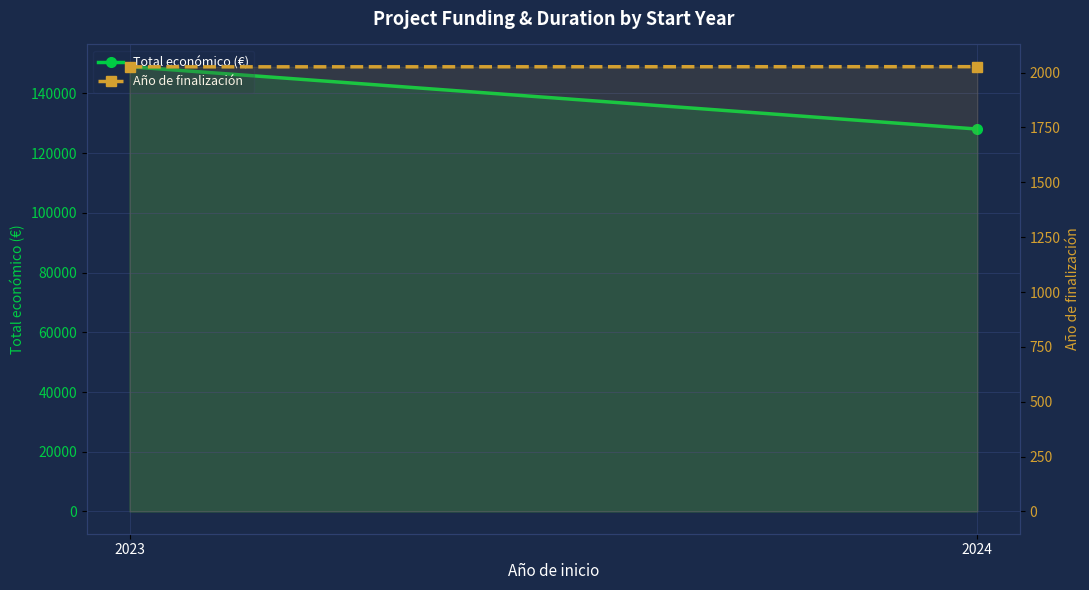

Reading right to left, transcribe all the data shown in this chart.

Total económico (€): 2024=128054.7	2023=148940.7
Año de finalización: 2024=2027.0	2023=2026.3